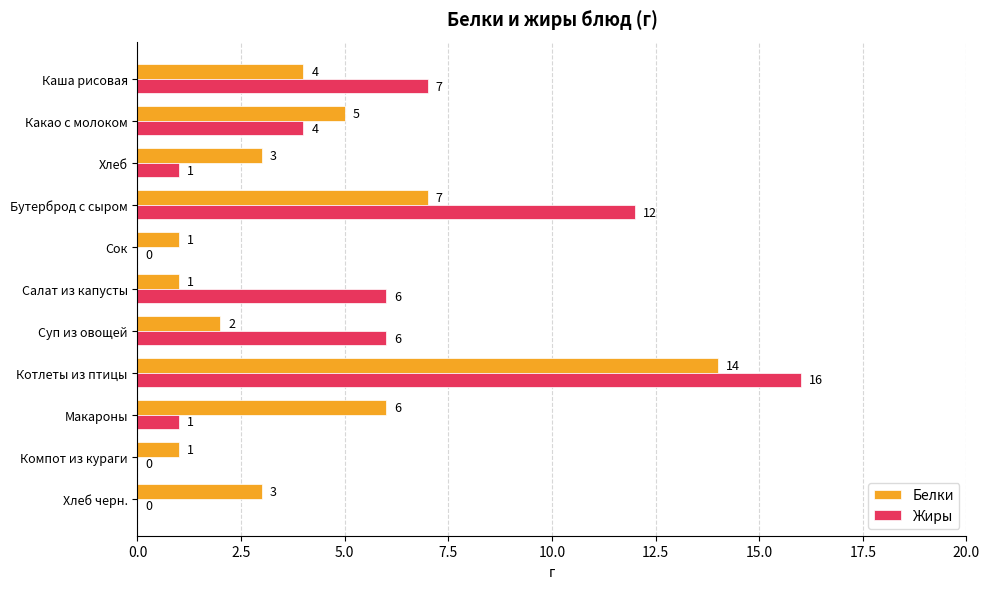

Between Какао с молоком and Хлеб, which series saw the biggest shift?

Жиры